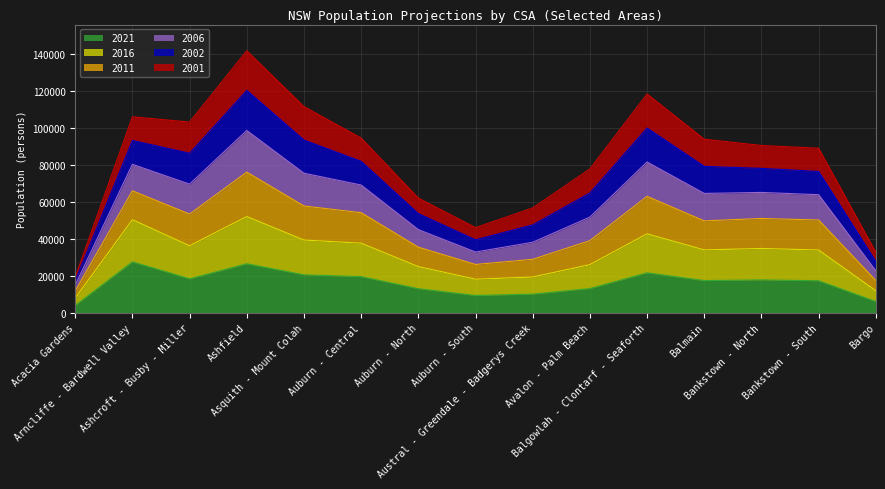

What is the label of the 14th point from the left?

Bankstown - South